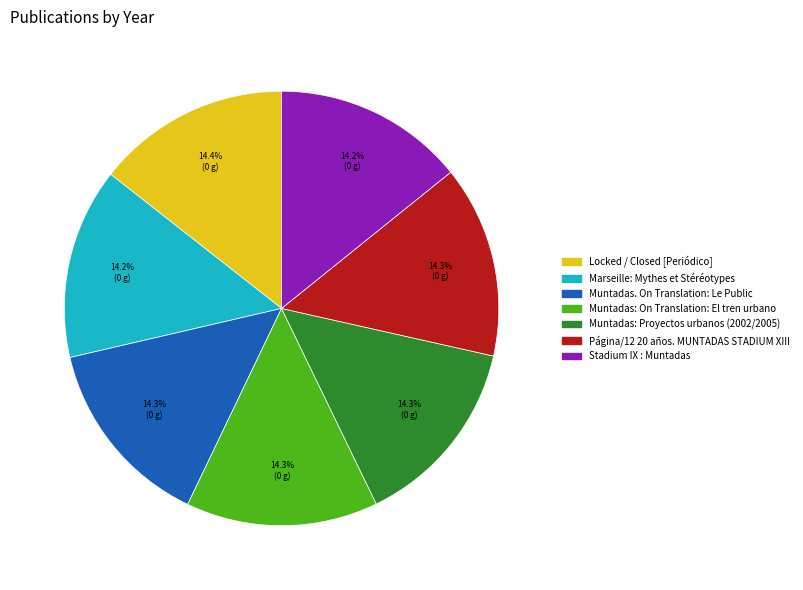

What is the ratio of the value at Stadium IX : Muntadas to the value at Página/12 20 años. MUNTADAS STADIUM XIII?

1.0